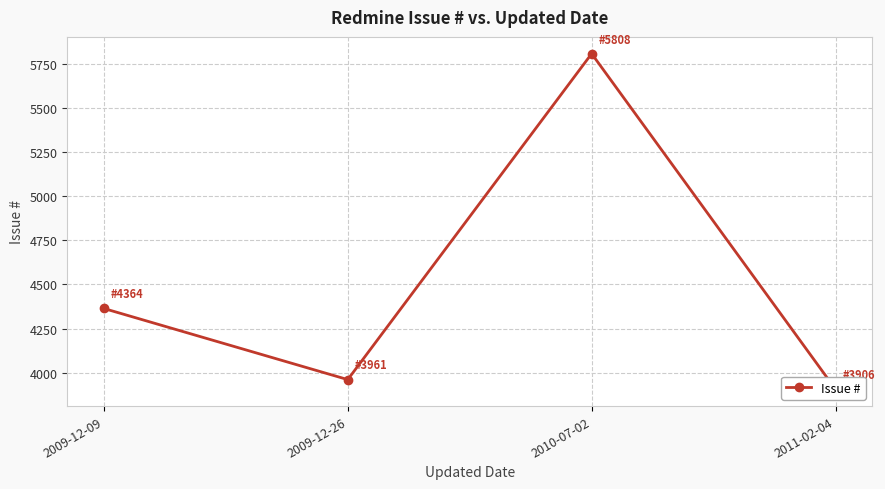

What is the difference between the second highest and minimum values?

458